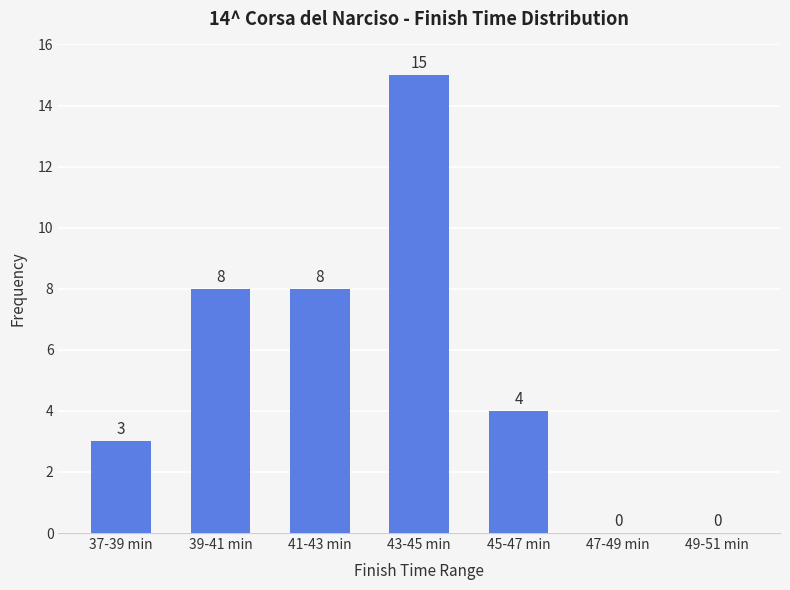

Reading left to right, extract all data points from this chart.

37-39 min=3	39-41 min=8	41-43 min=8	43-45 min=15	45-47 min=4	47-49 min=0	49-51 min=0